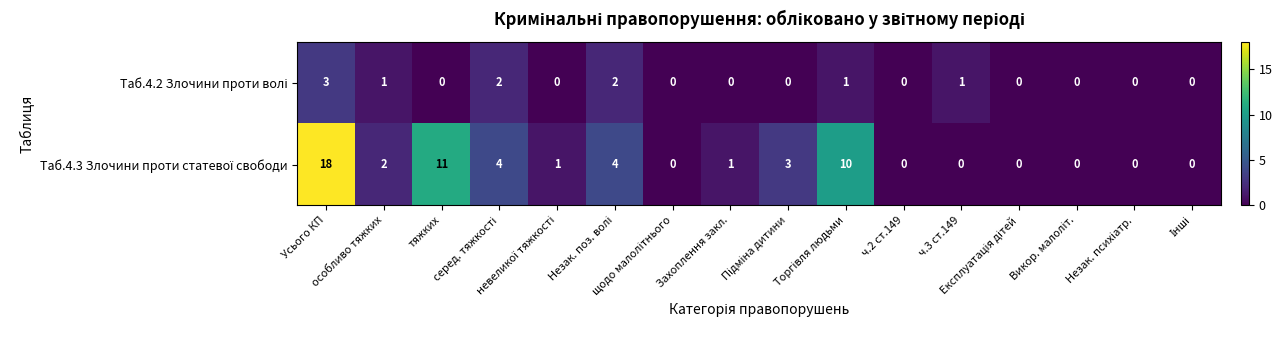

What is the greatest value displayed?

18